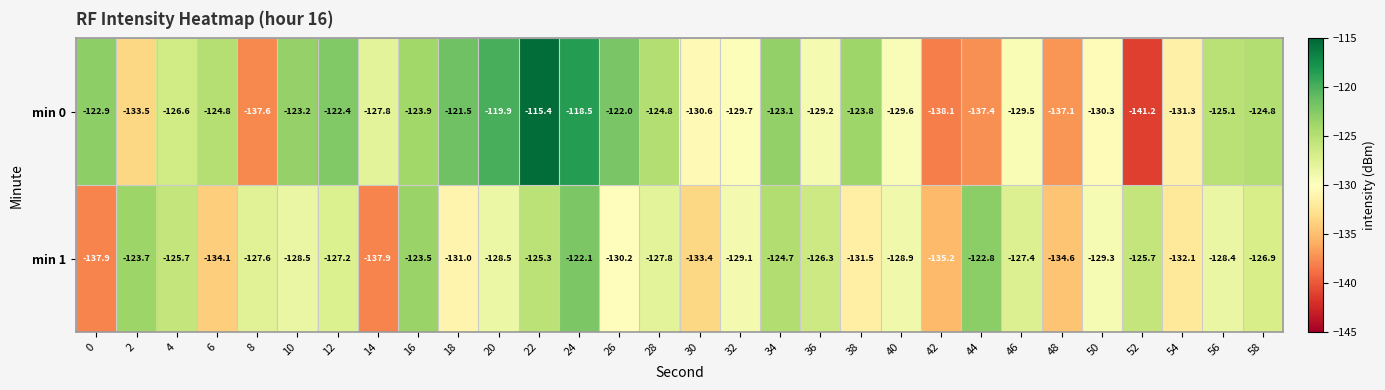

What is the difference between the min 1 values at 46 and 10?

1.1